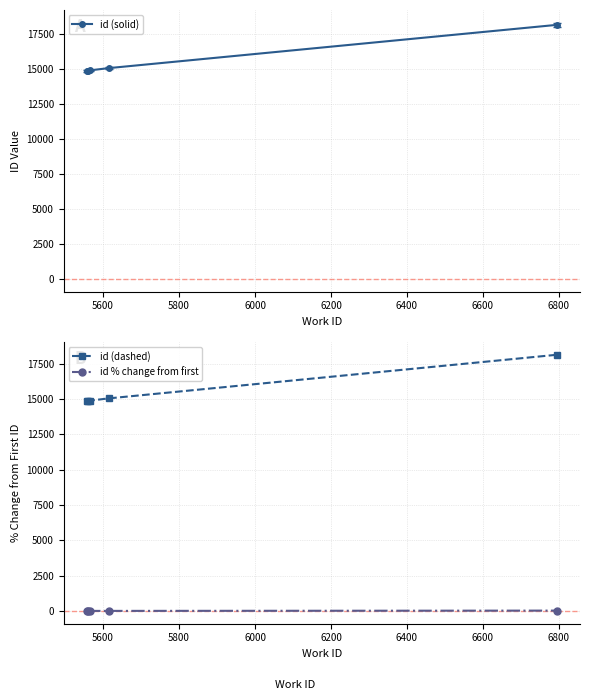

True or false: id (dashed) has more than 1 interior local peaks.

False